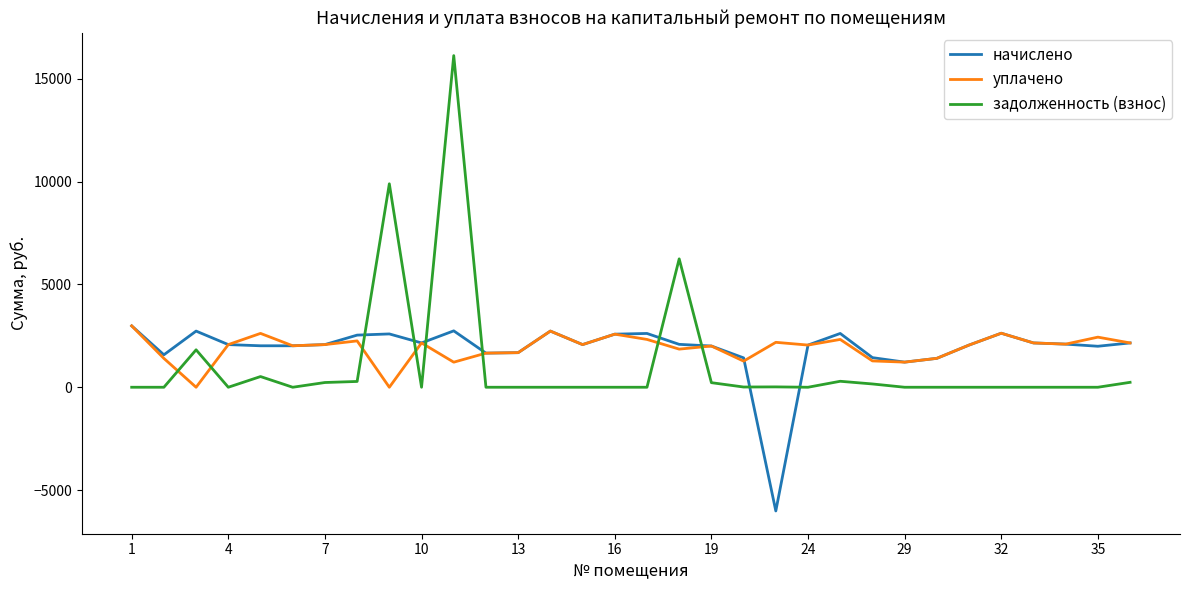

What is the maximum value shown in the chart?

16122.3